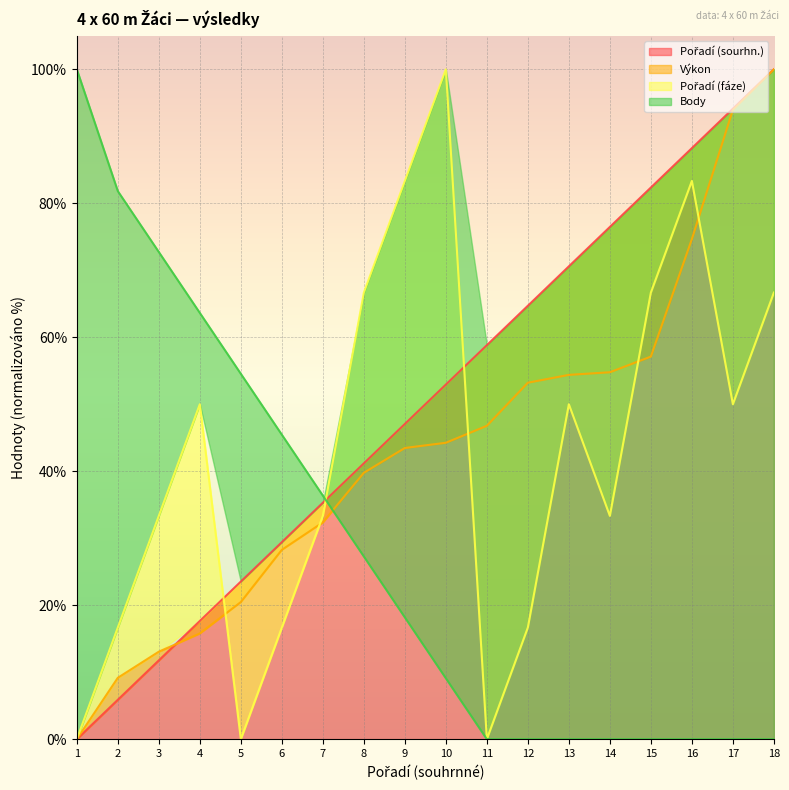

How many values in Body are above zero?

10